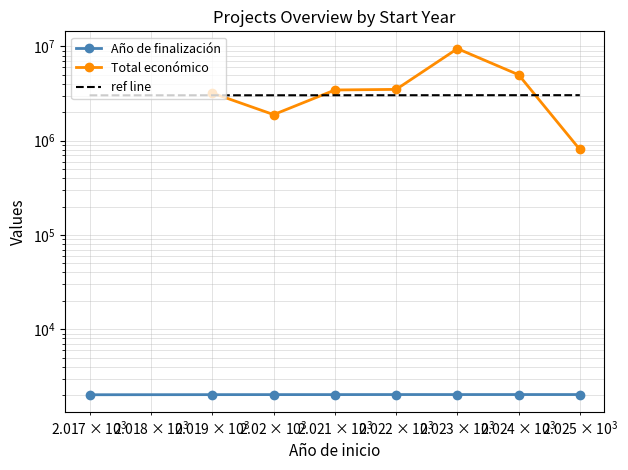

True or false: Año de finalización has a value of 959.8 at 6.

False